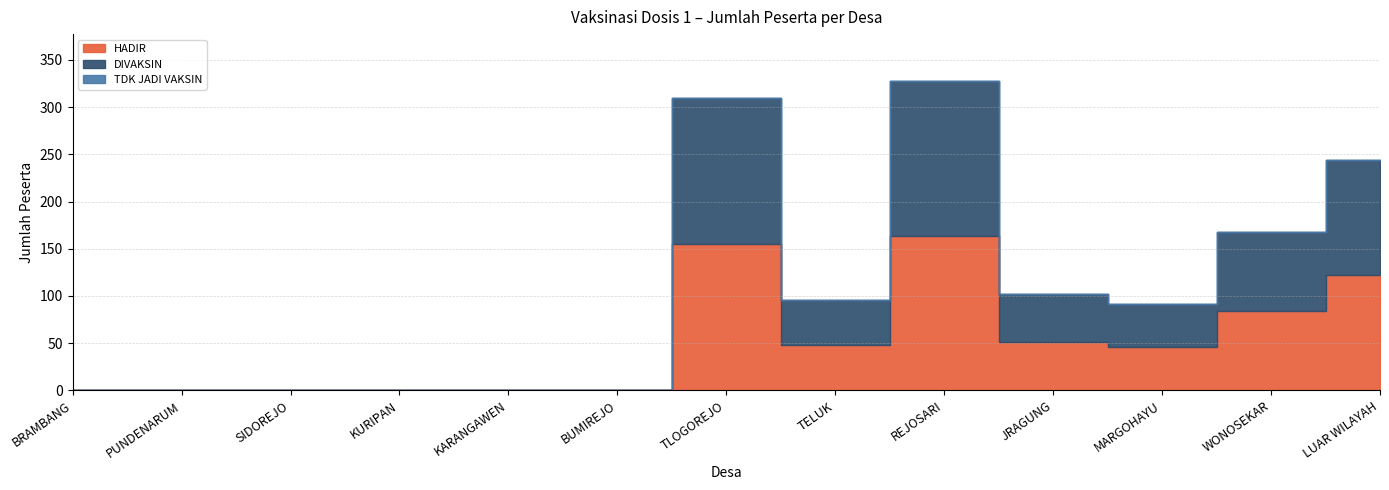

True or false: TDK JADI VAKSIN has more than 2 points higher than both neighbors.

False